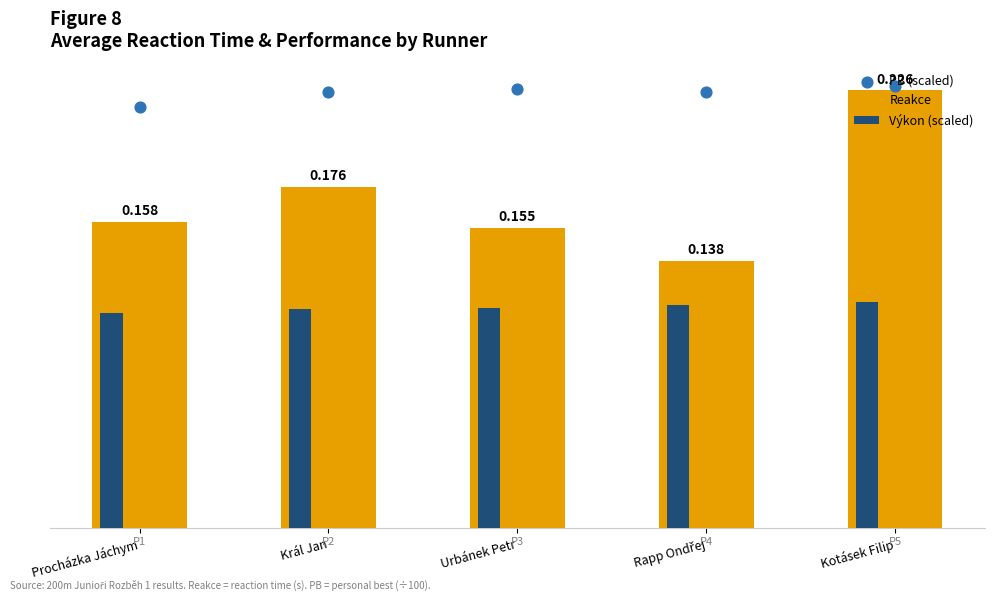

Is the value of Výkon (scaled) at Rapp Ondřej greater than the value of PB (scaled) at Procházka Jáchym?

No